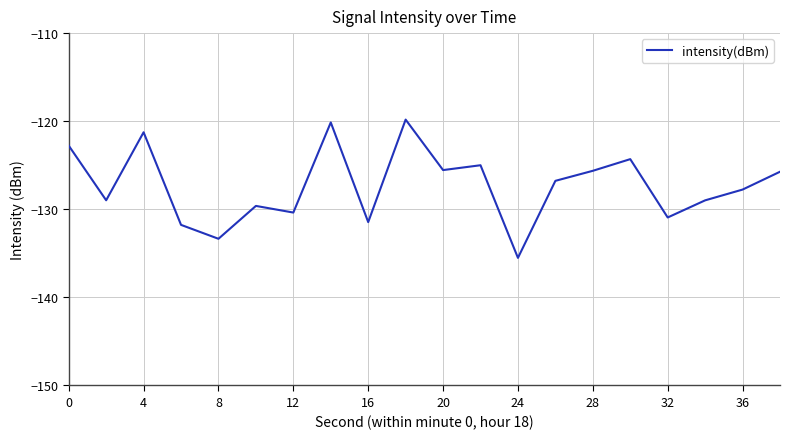

What is the minimum value shown in the chart?

-135.5